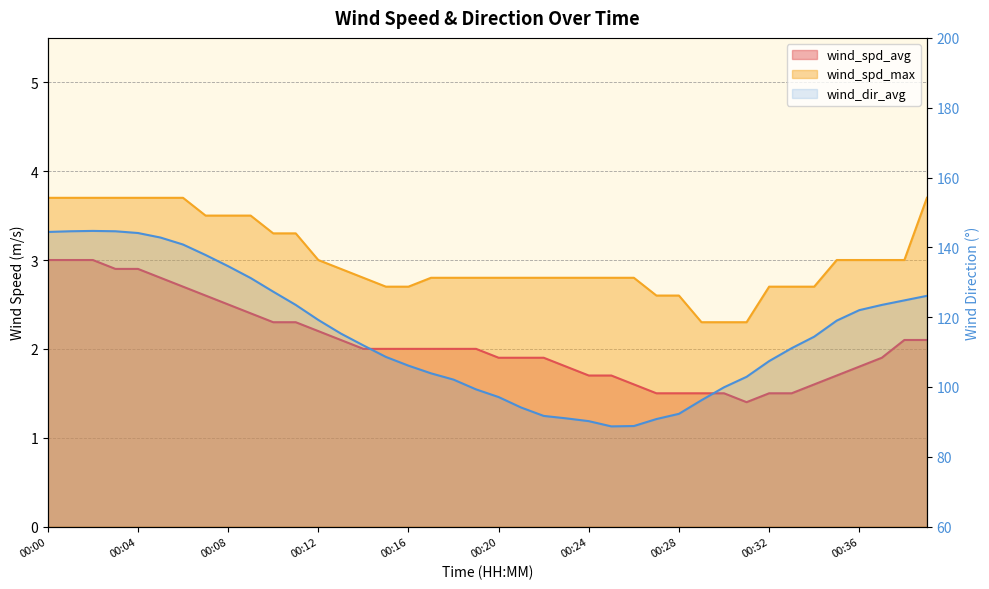

What is the spread (max minus min) of values at 00:04?

141.2